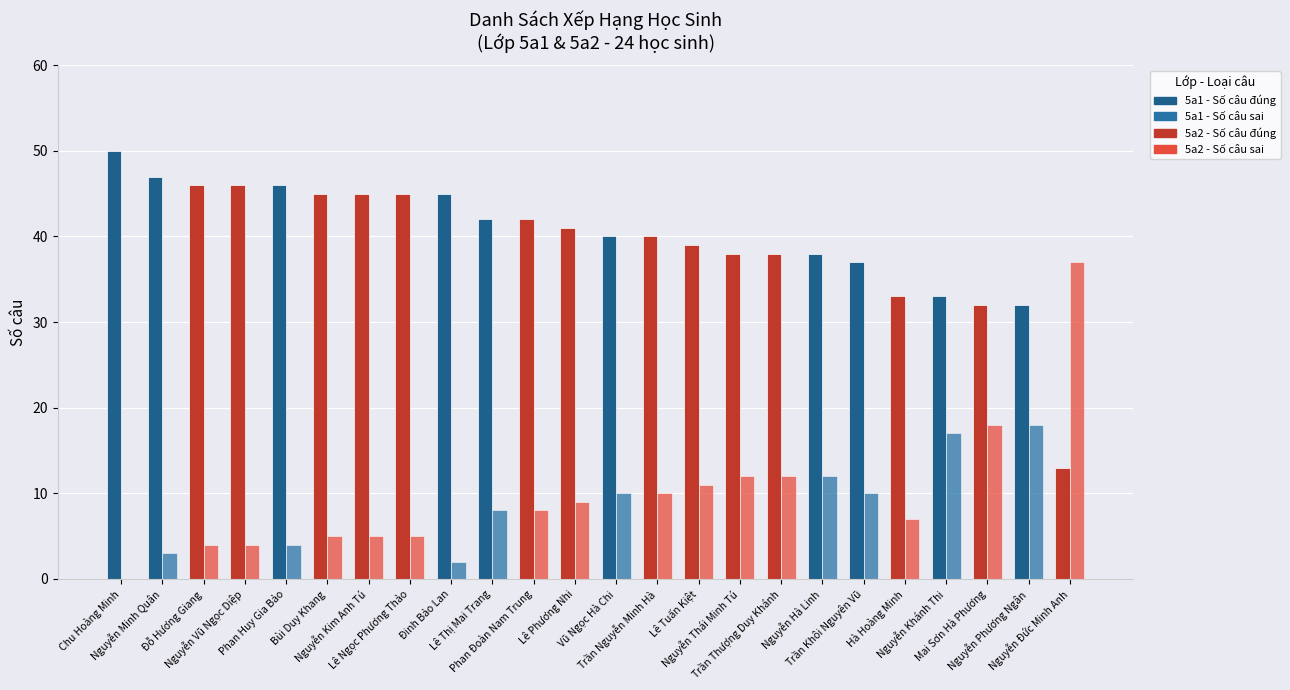

Count the number of categories in the chart.

24